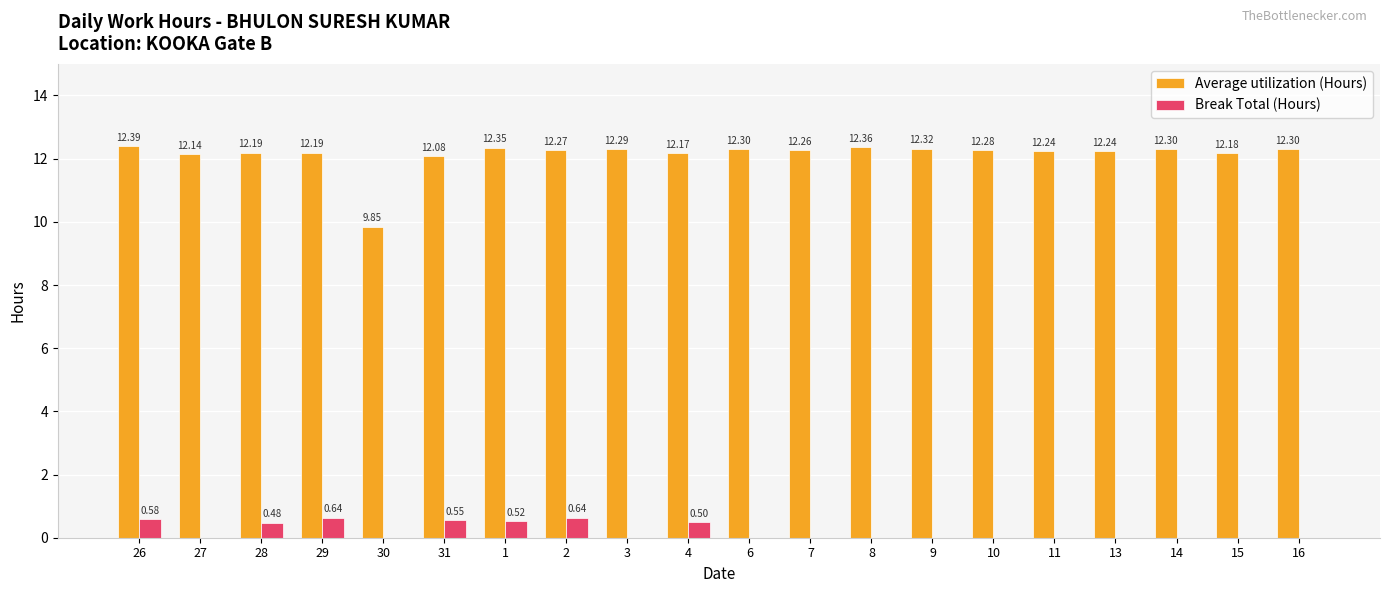

Which series changed the most between 4 and 16?

Break Total (Hours)